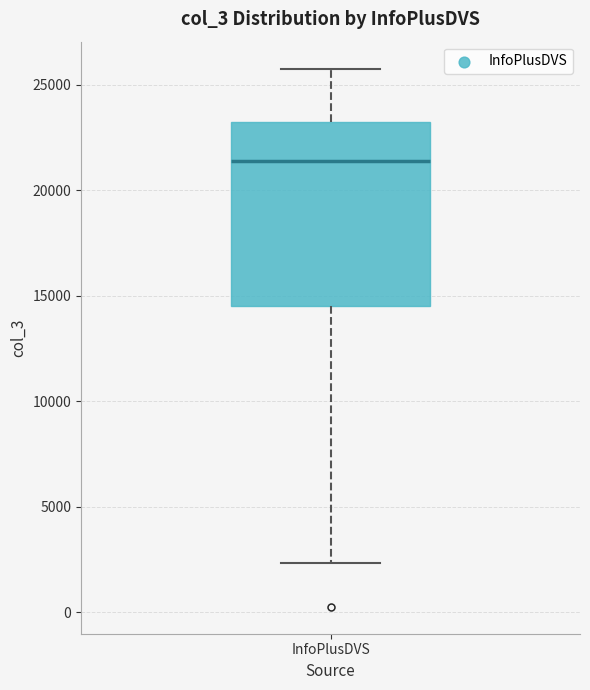

Transcribe this box plot: give where the median line is, the range the box spans, and where the two whiskers end, as read against the y-axis. The values are not printed on the chart, so give them approximately, as read against the axis.

median 21500, box 14500 to 23000, whiskers 2500 to 26000